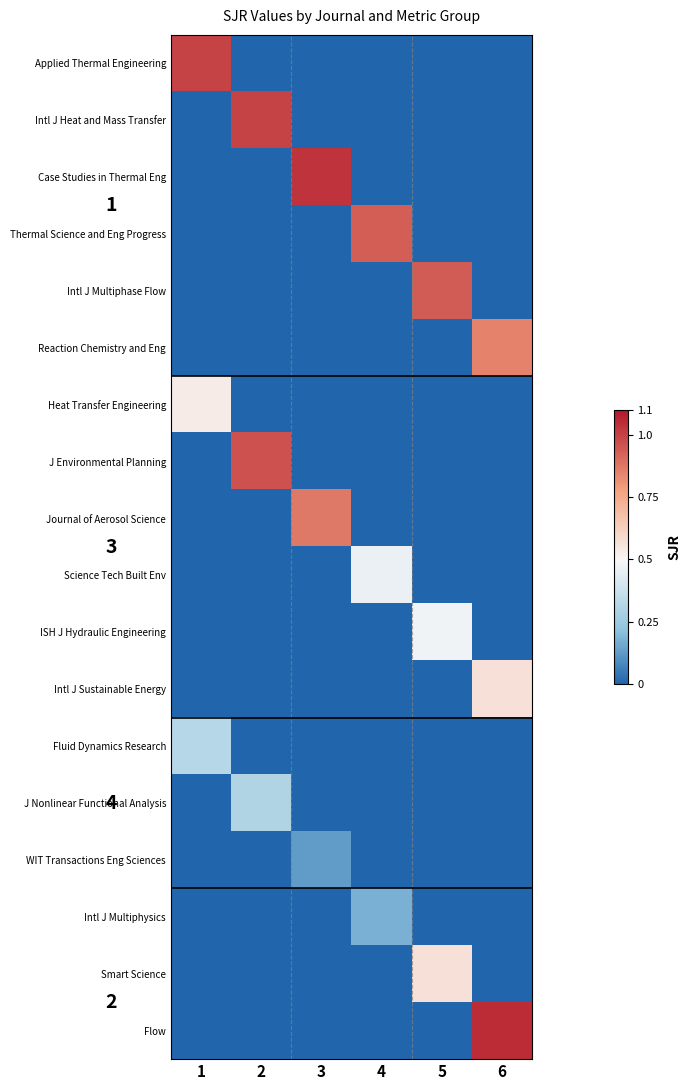

Between 2 and 4, which is larger?

2